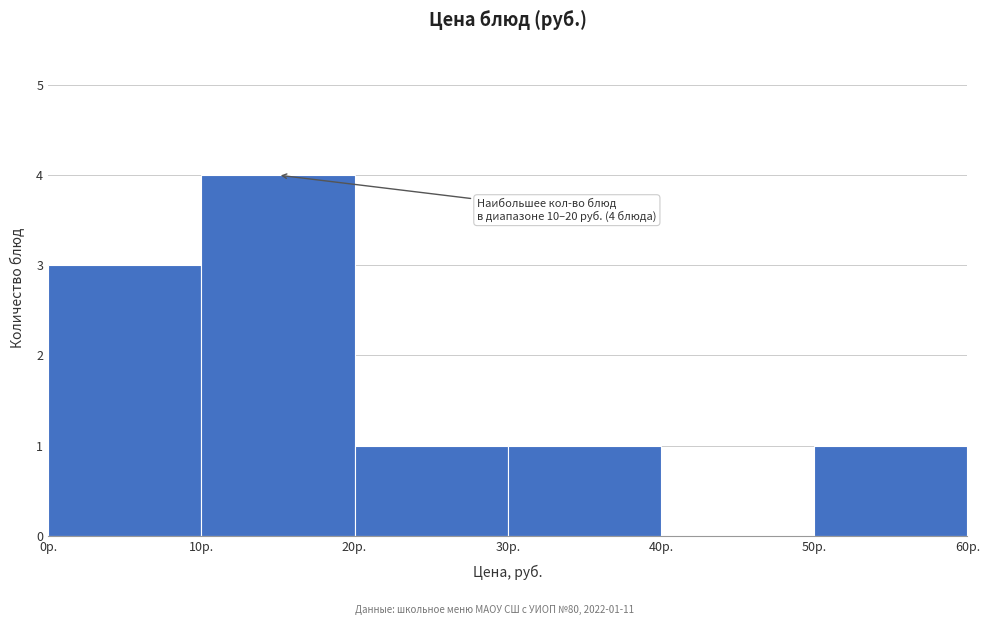

Over which range of the x-axis is the bar tallest?

10 to 20